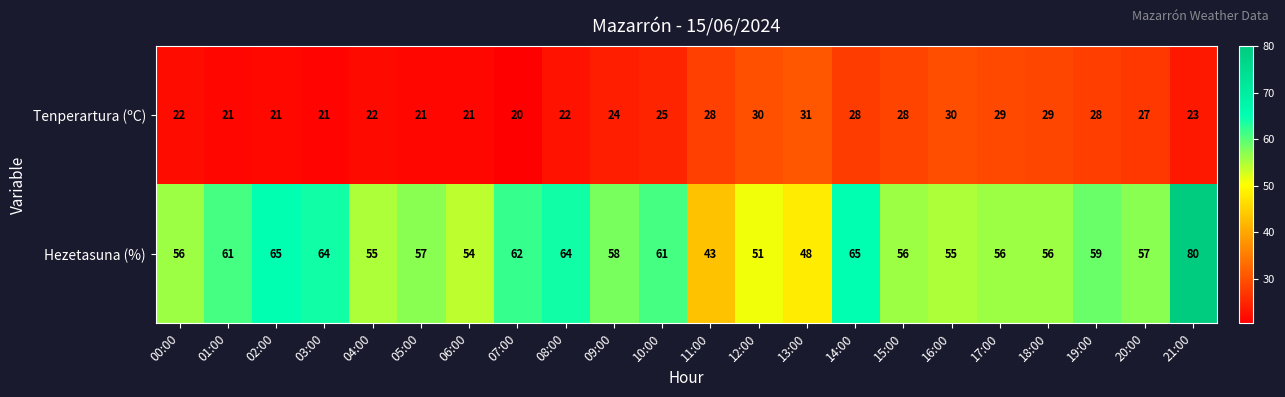

How many data points in Tenperartura (ºC) are less than 25?

11